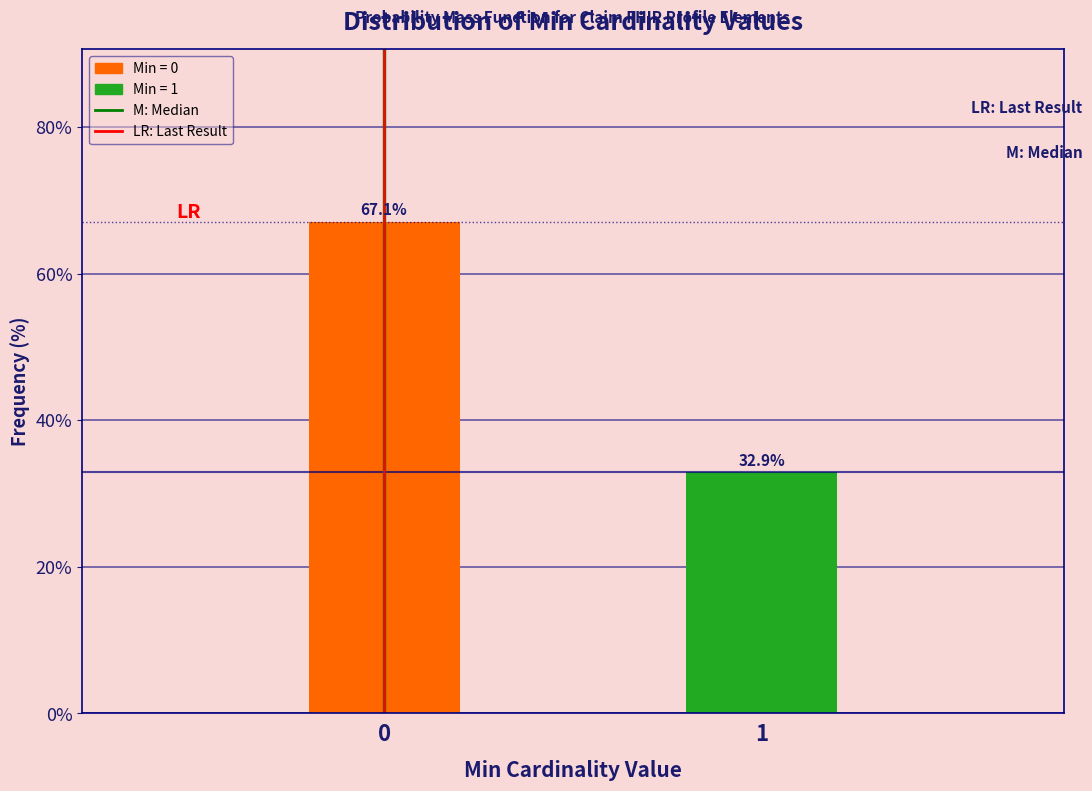

Reading left to right, what are all the values shown in this chart?

67.1	32.9